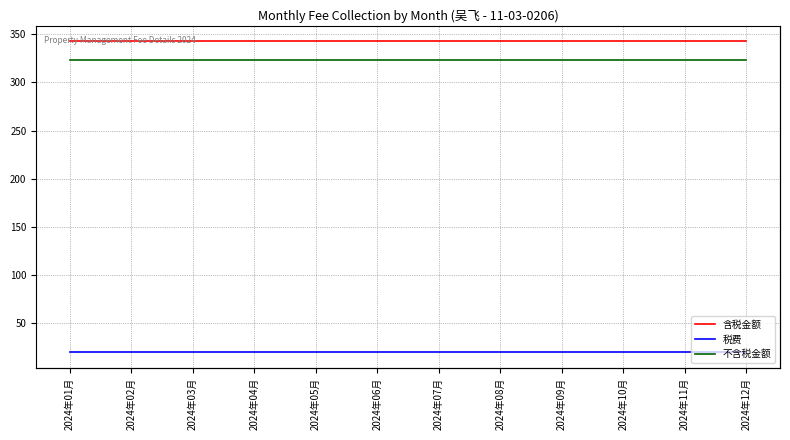

What is the spread (max minus min) of values at 2024年03月?

323.3